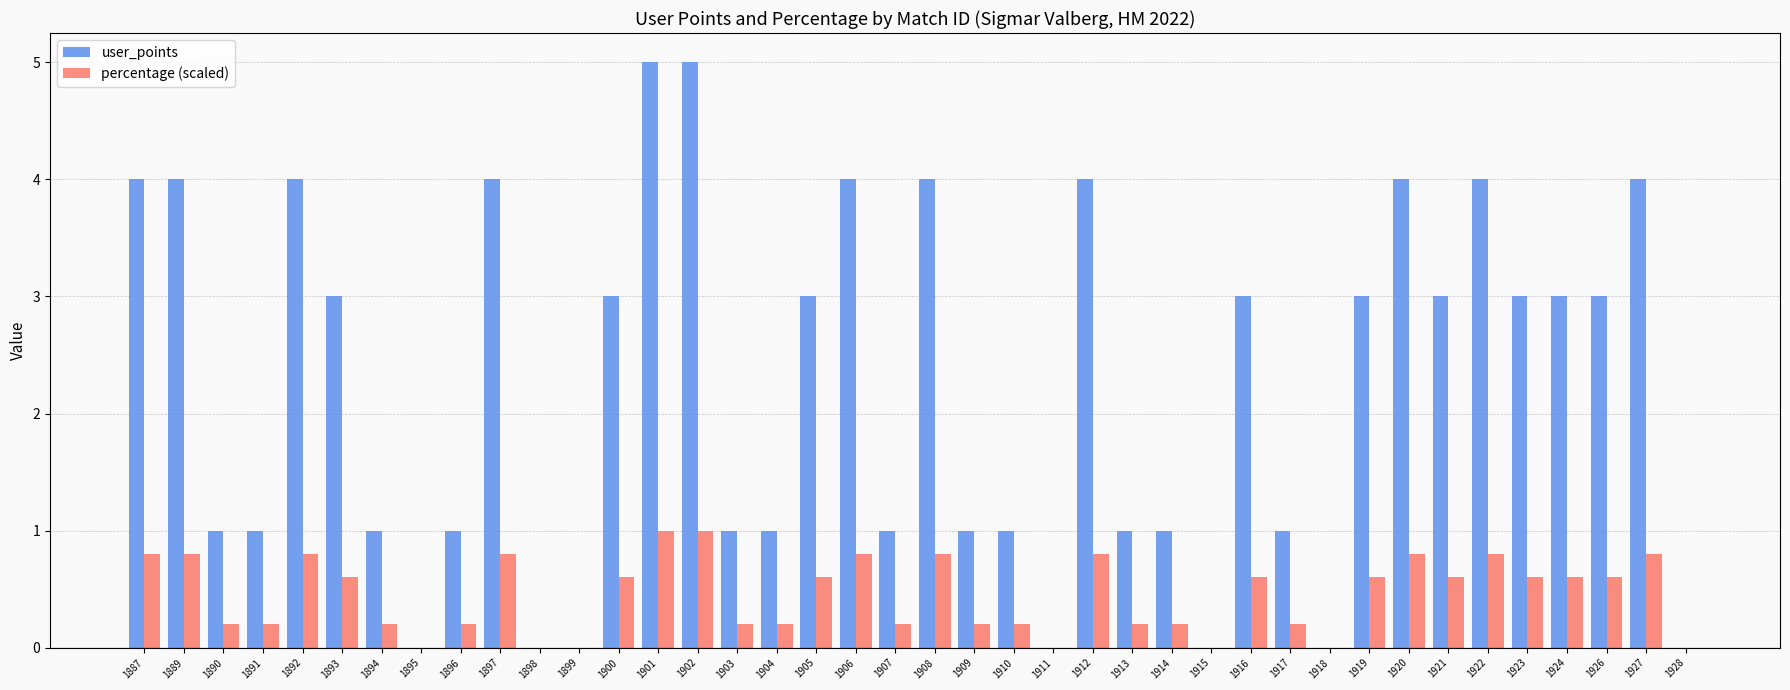

Is the value of user_points at 1889 greater than the value of percentage (scaled) at 1914?

Yes